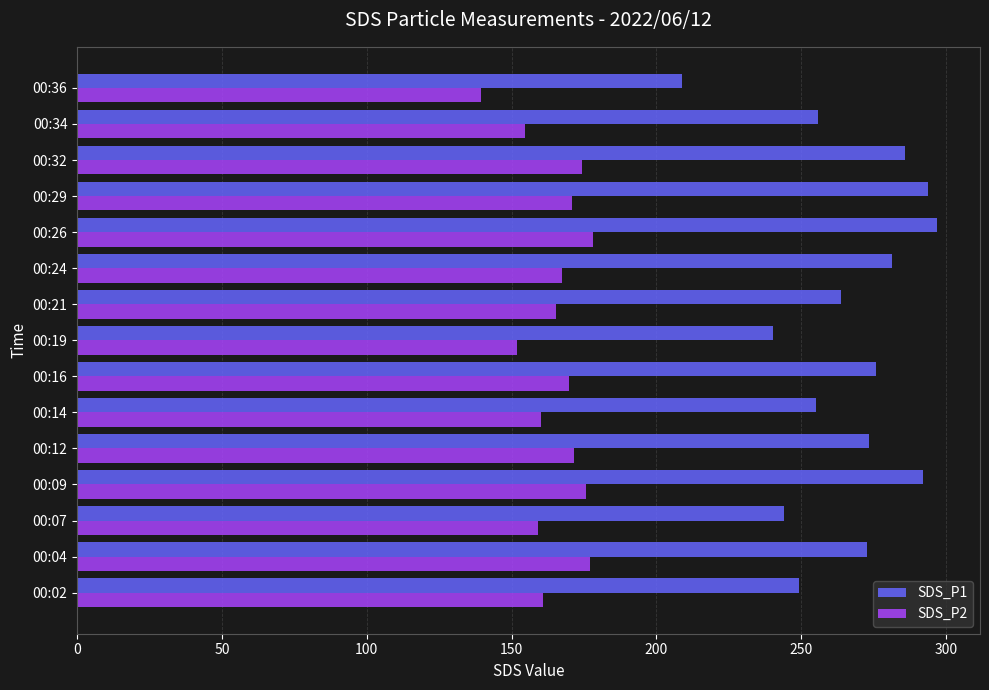

Which series has the largest range (max minus min)?

SDS_P1